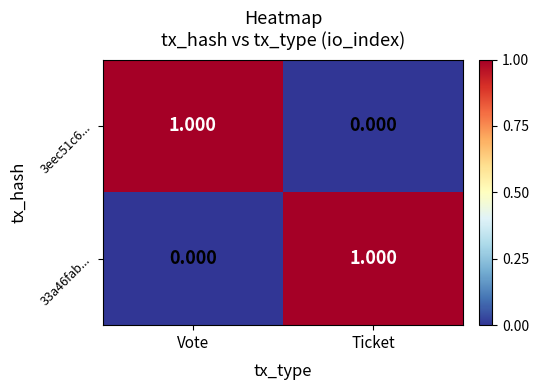

Is the value of 3eec51c6... at Ticket greater than the value of 33a46fab... at Ticket?

No